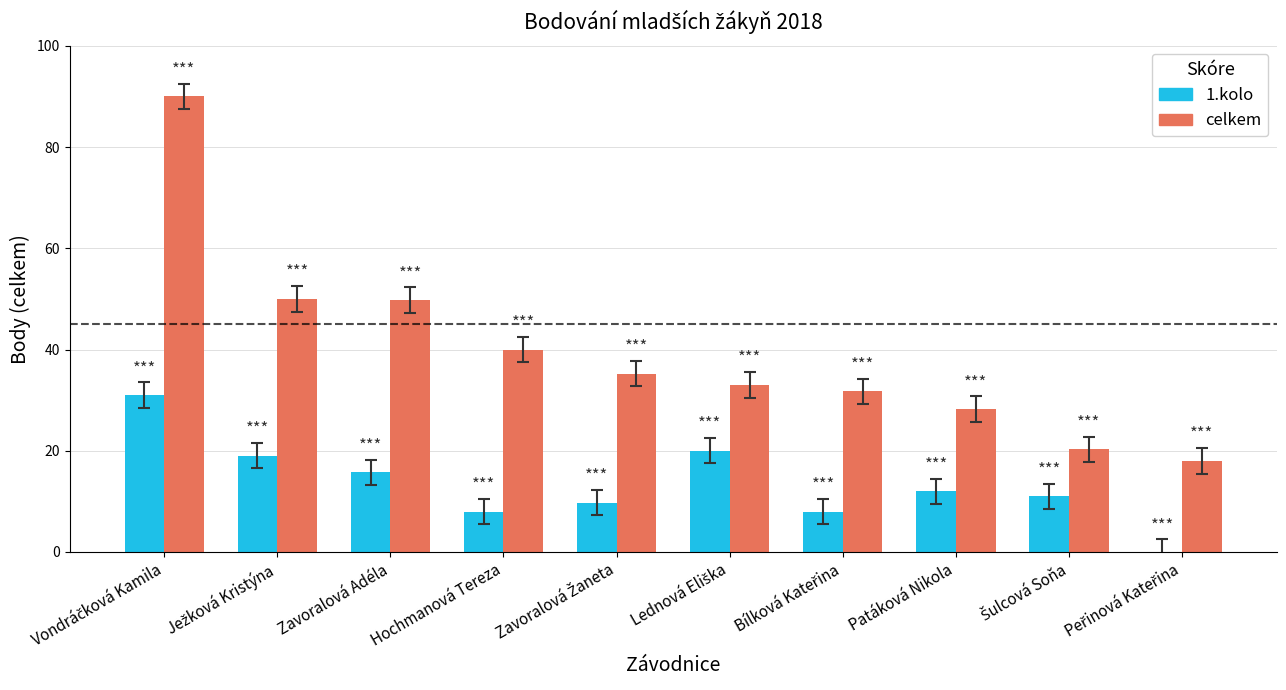

What is the maximum value for 1.kolo?

31.0